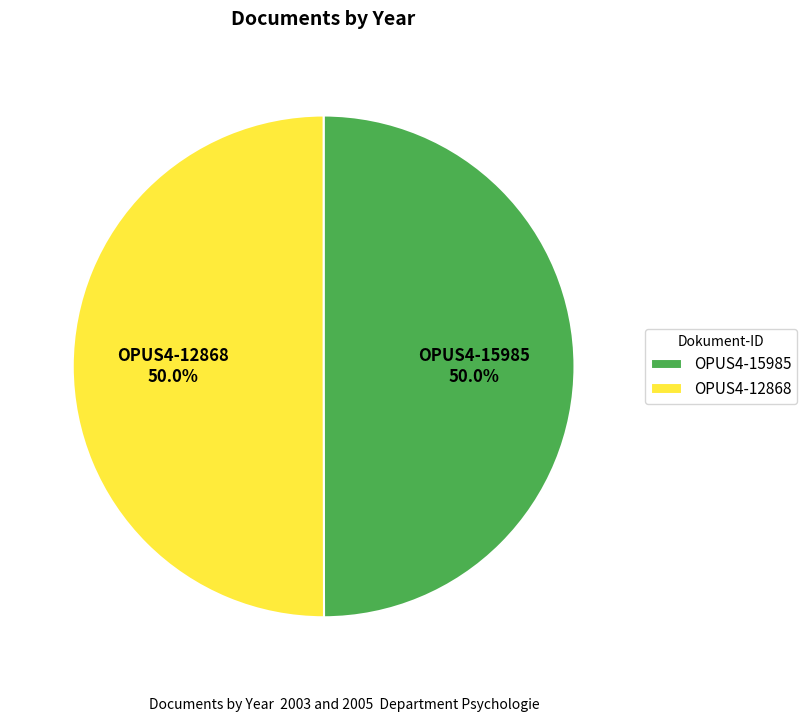

What is the ratio of the value at OPUS4-12868 to the value at OPUS4-15985?

1.0